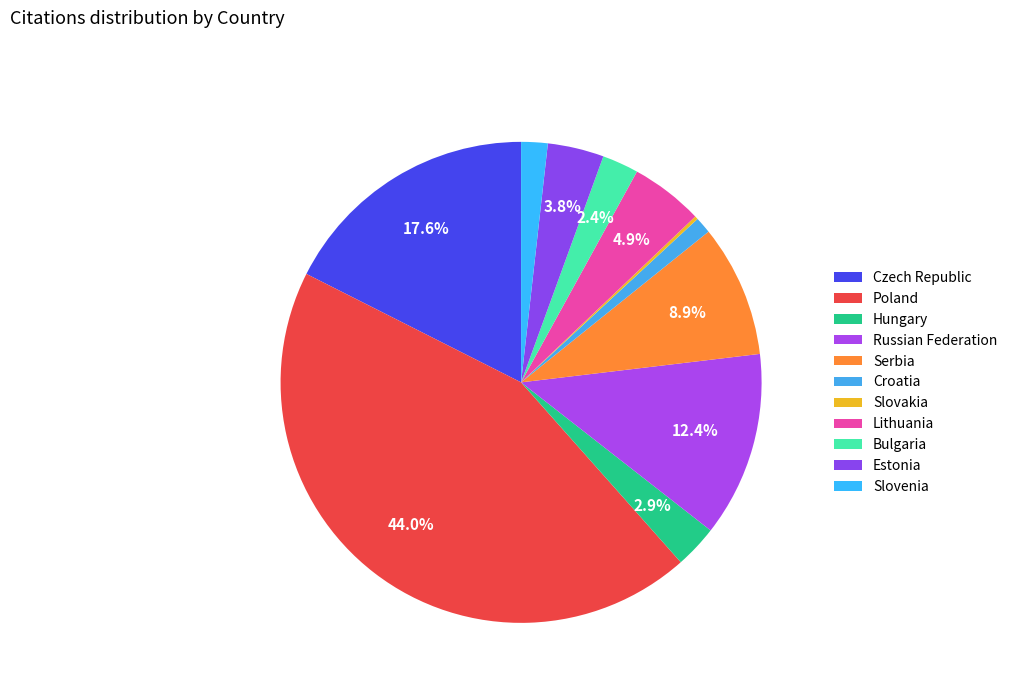

How much of the chart is everything except Serbia?

91.1%